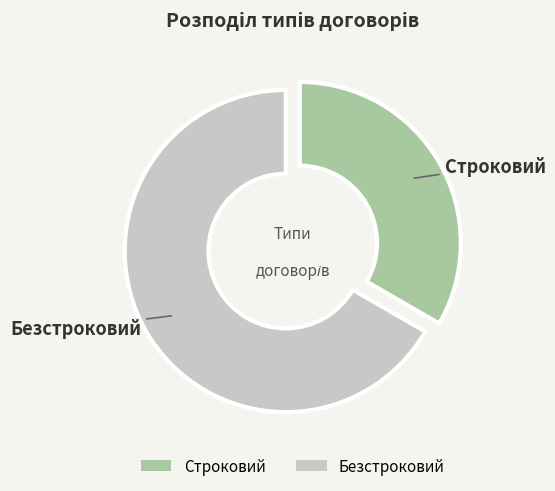

Which category has the biggest portion of the pie?

Безстроковий